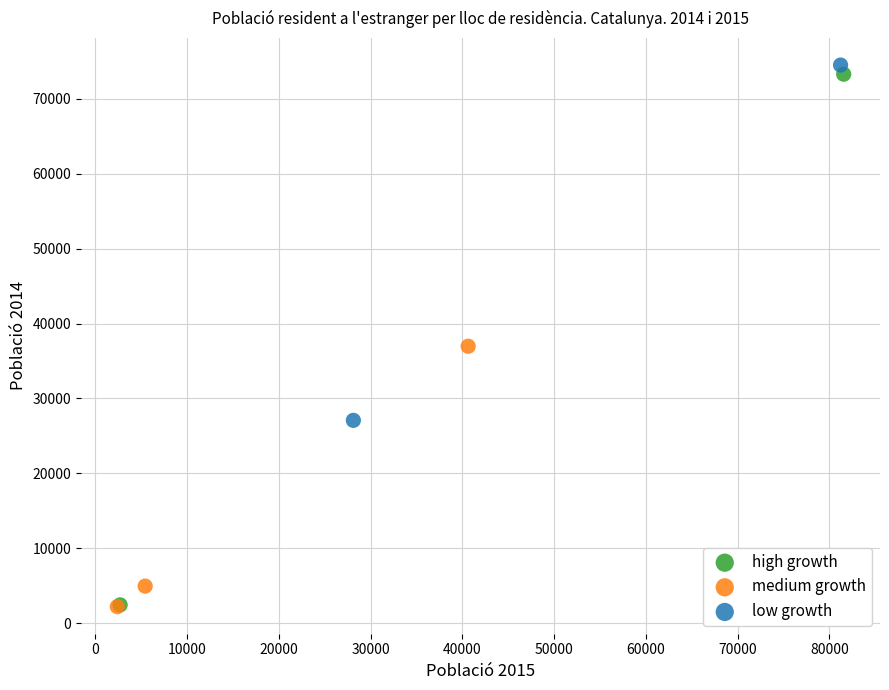

Which series reaches the maximum Y coordinate?

low growth